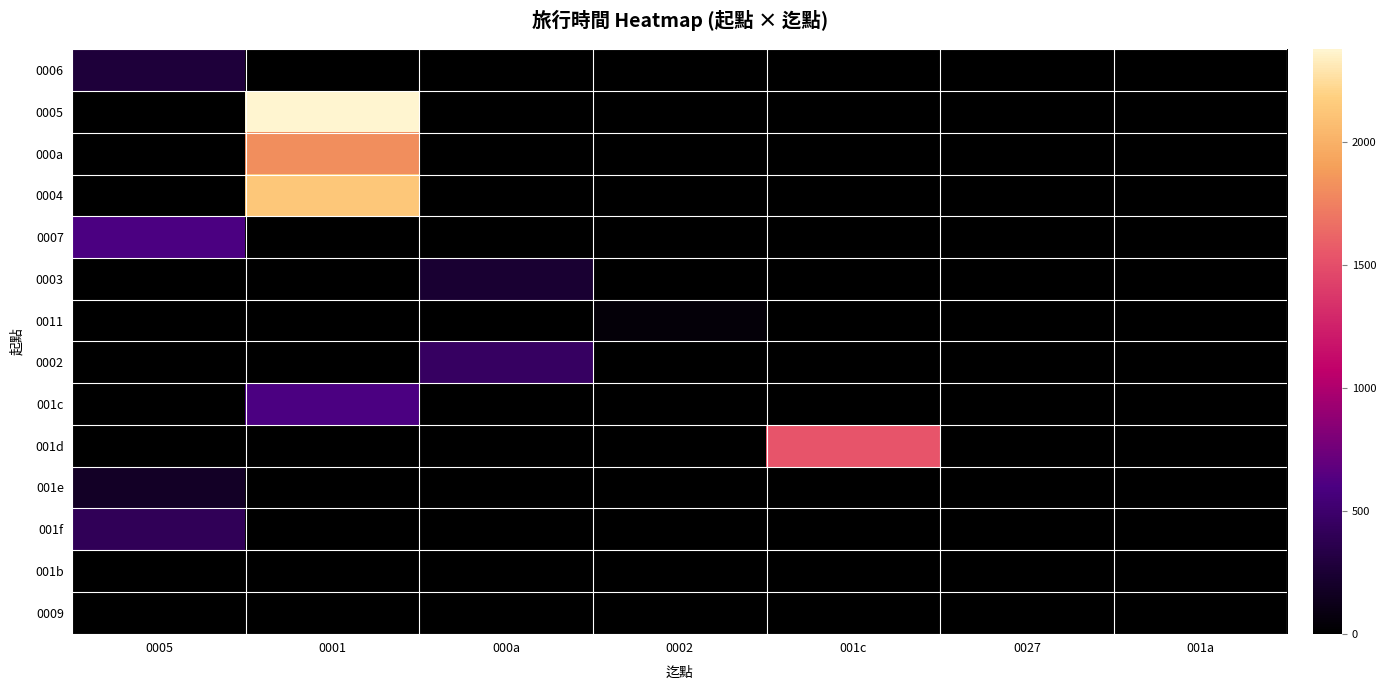

What is the spread (max minus min) of values at 0005?

599